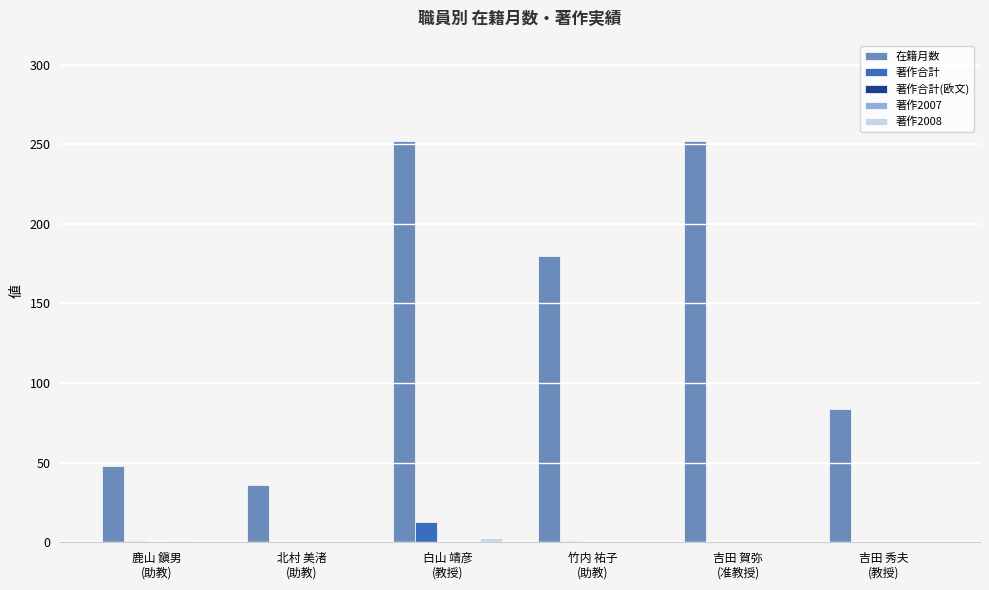

Which series has the largest total across all categories?

在籍月数